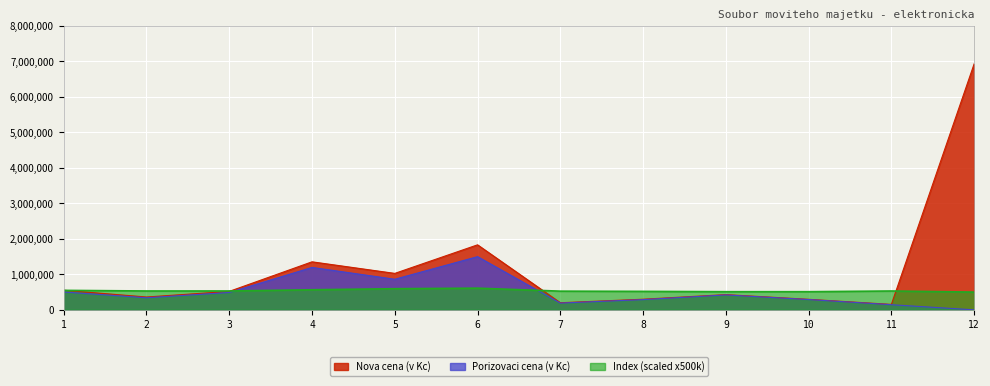

Where is the first local maximum for Index?

6